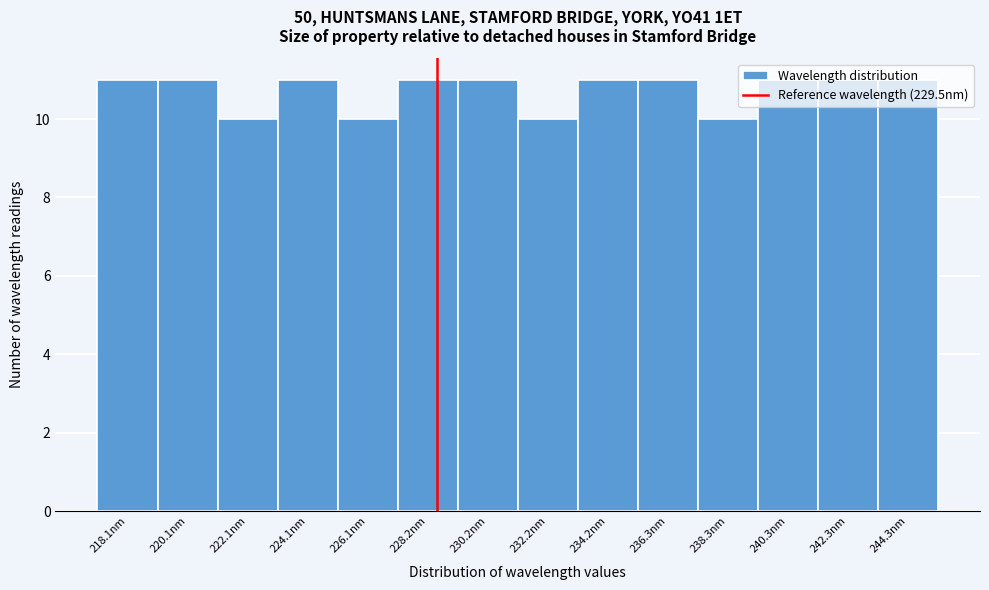

What is the value of the 9th bar from the left?

11